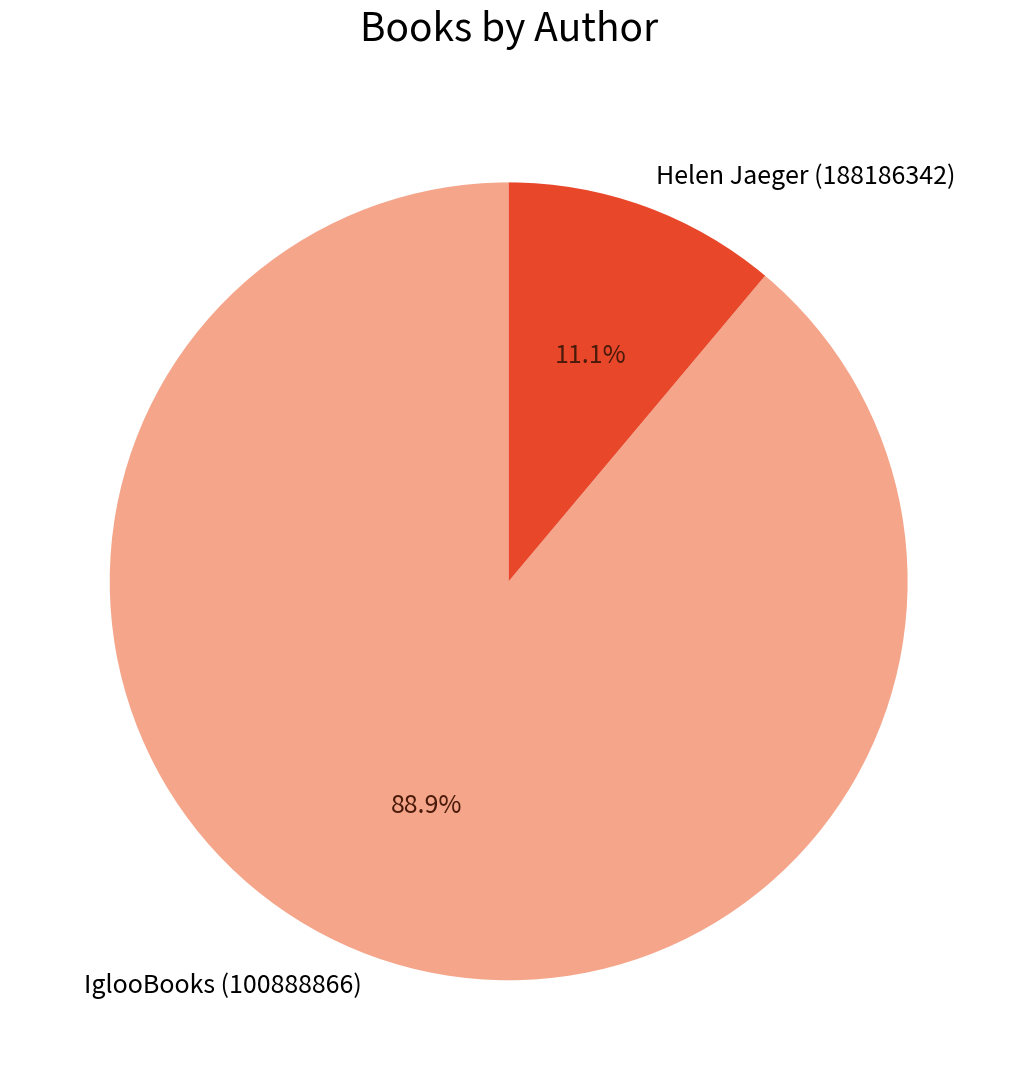

Approximately how many times larger is the value at Helen Jaeger (188186342) compared to IglooBooks (100888866)?

0.1